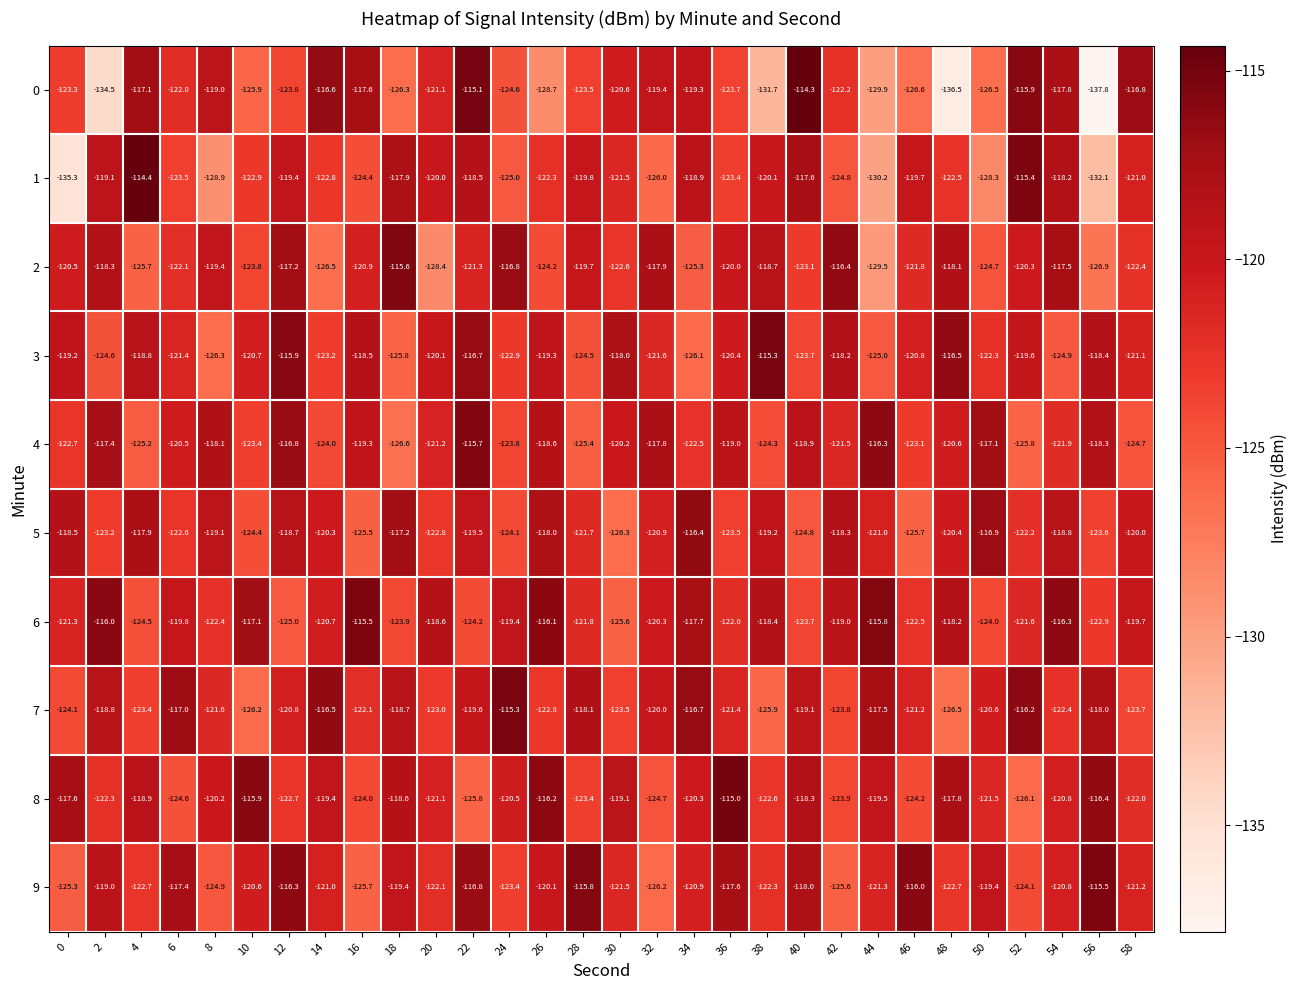

Where is 1 nearest to the value -124?

16